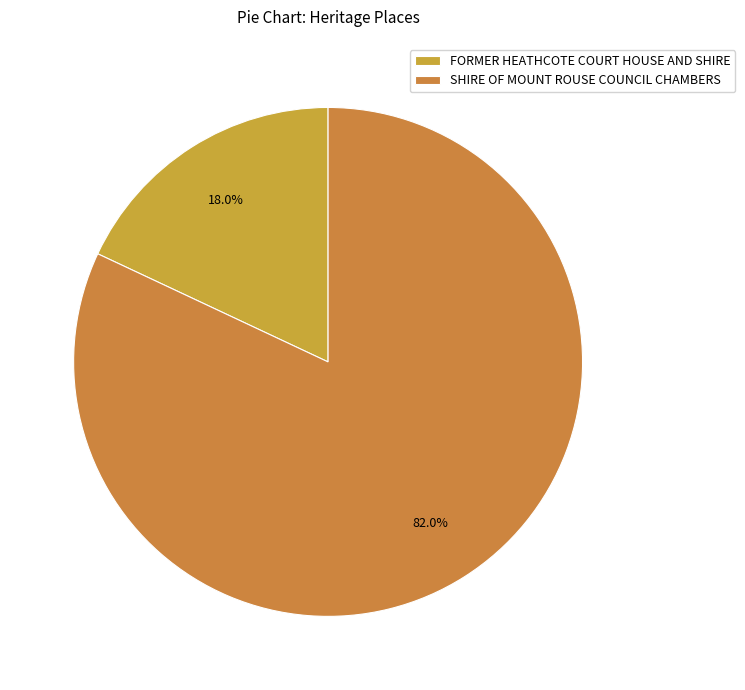

To the nearest percent, what portion does FORMER HEATHCOTE COURT HOUSE AND SHIRE represent?

18%